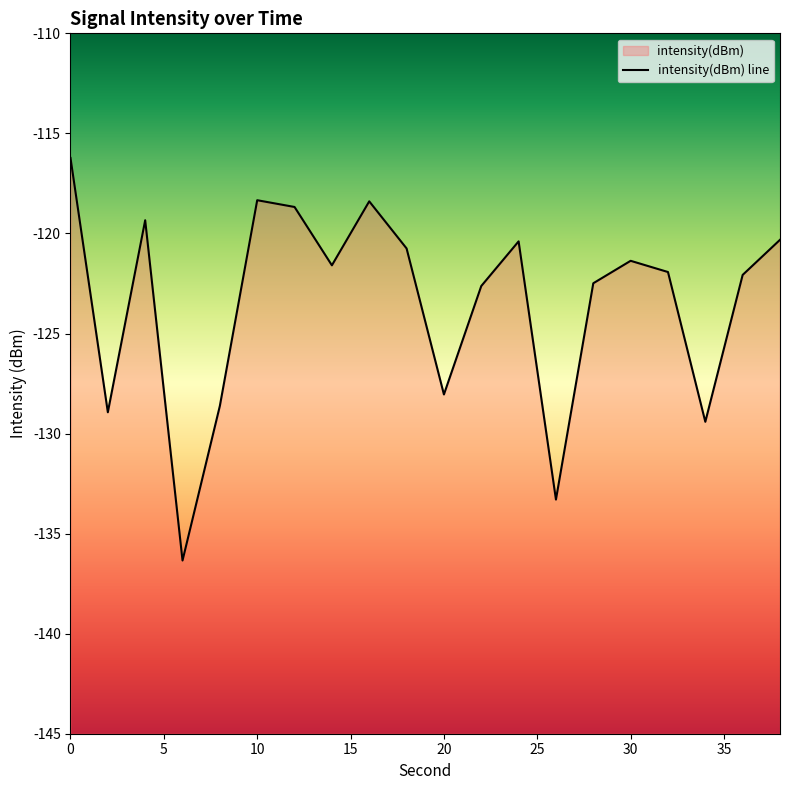

What is the value of the 17th point from the left?

-121.9